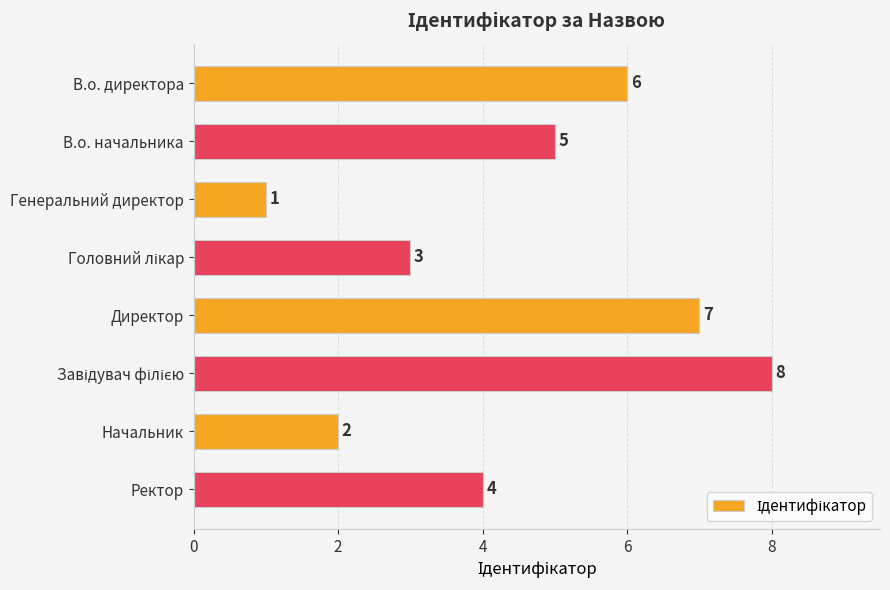

What is the sum of all values?

36